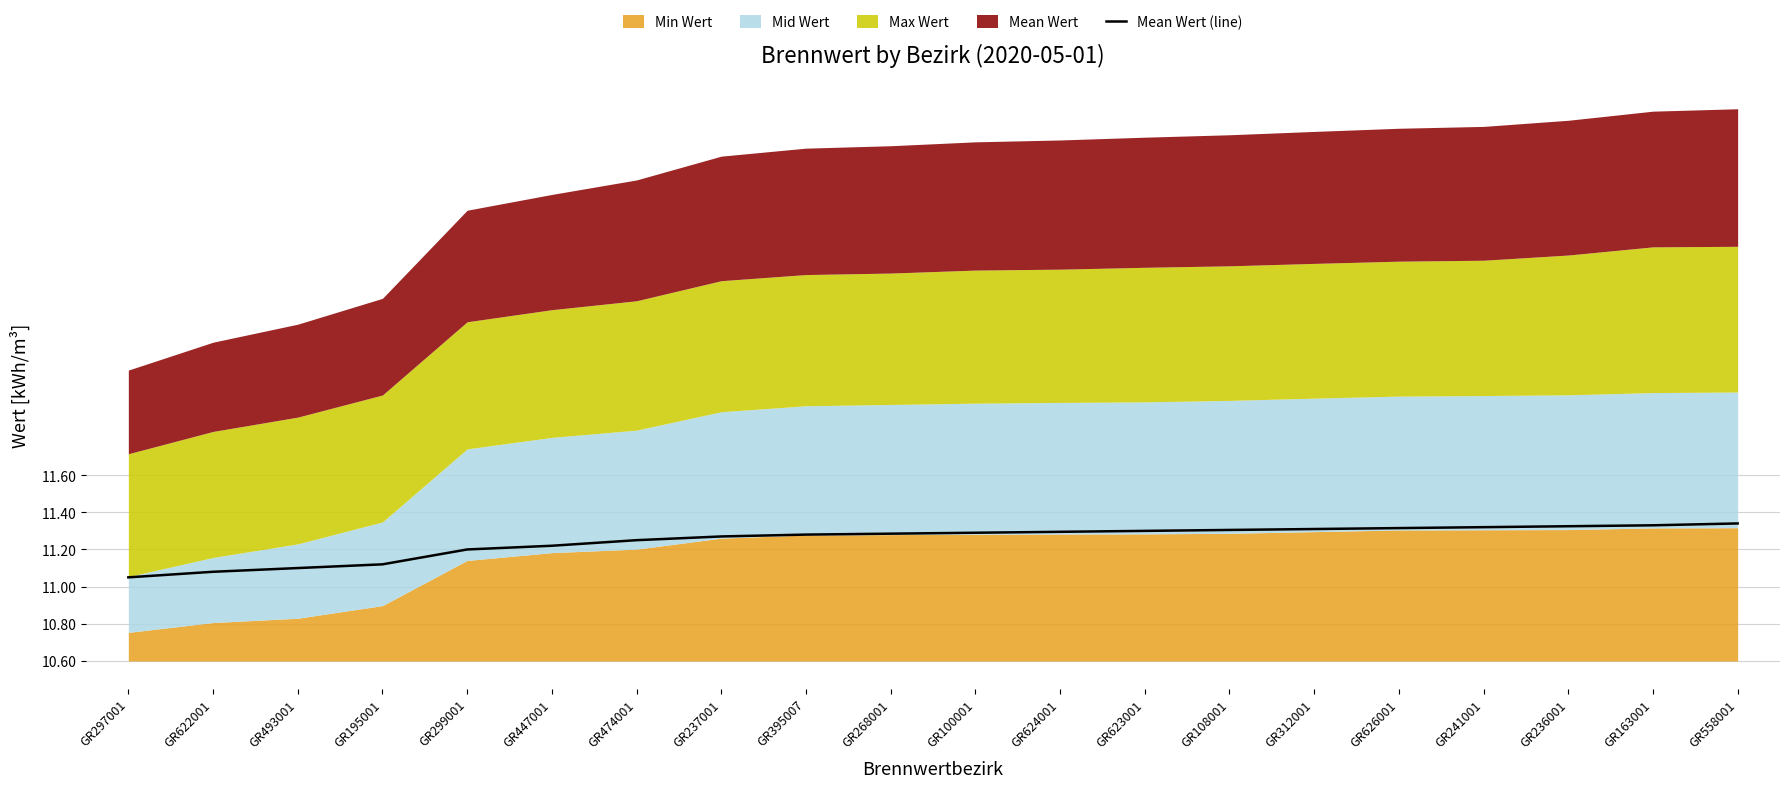

Which has a higher value, GR447001 or GR236001?

GR236001